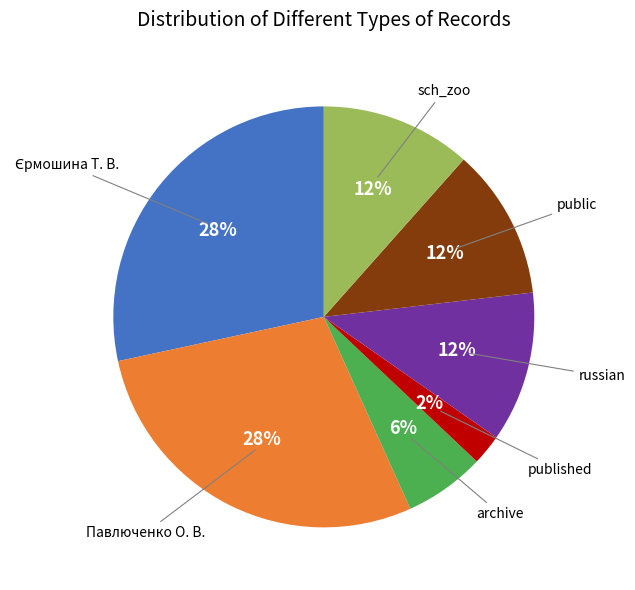

Does any single category account for the majority?

No